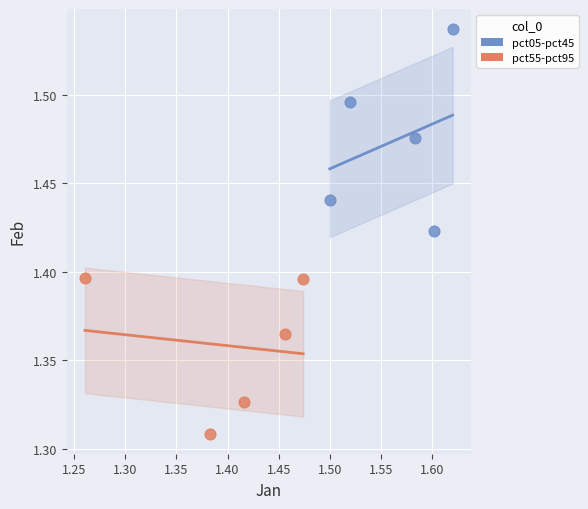

Which series reaches the minimum Y coordinate?

pct55-pct95